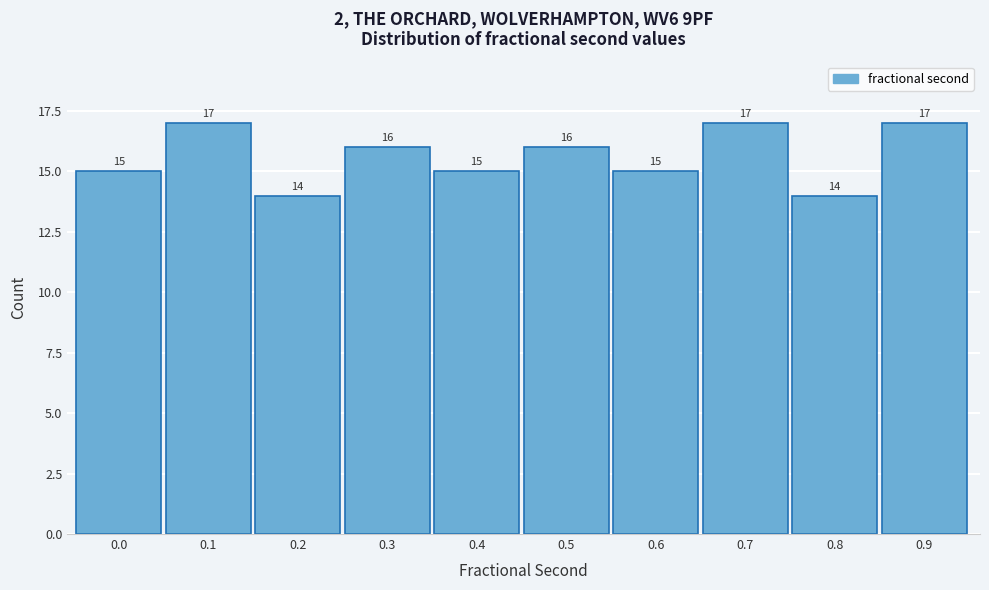

Reading left to right, extract all data points from this chart.

15	17	14	16	15	16	15	17	14	17